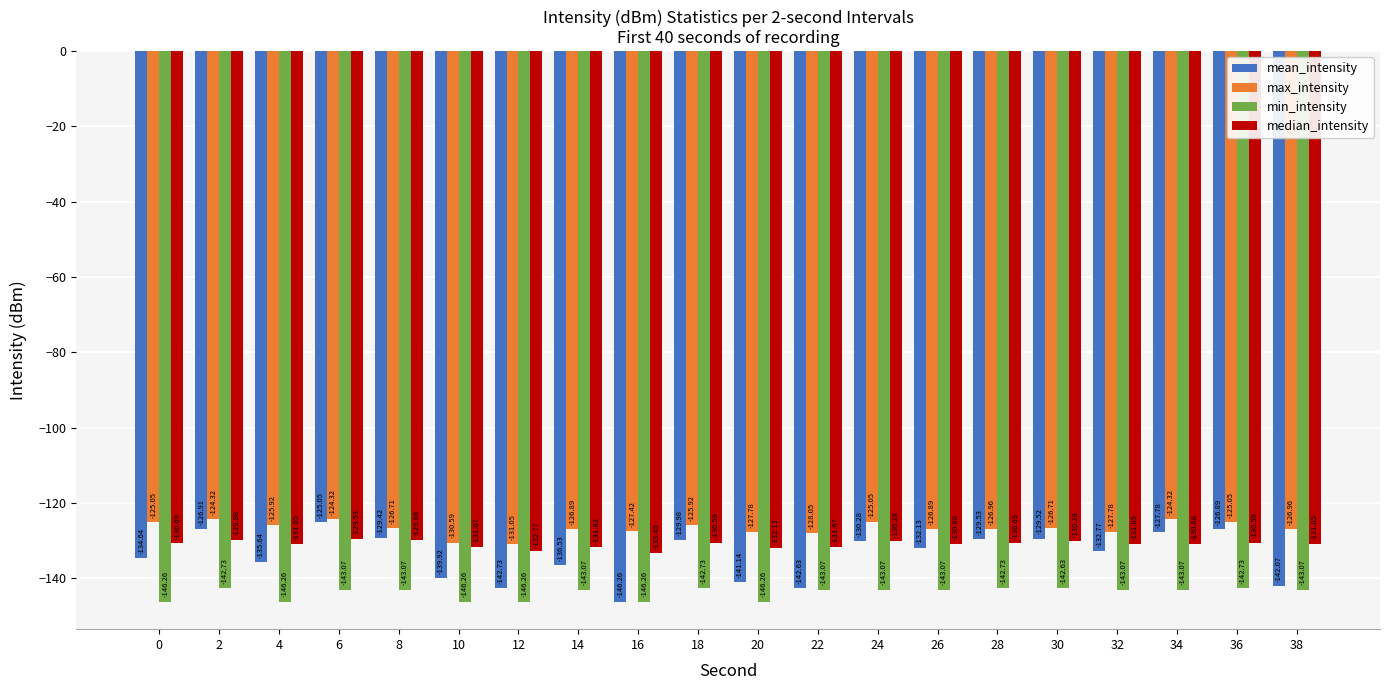

Rank the series by their average value, from highest to lowest.

max_intensity, median_intensity, mean_intensity, min_intensity